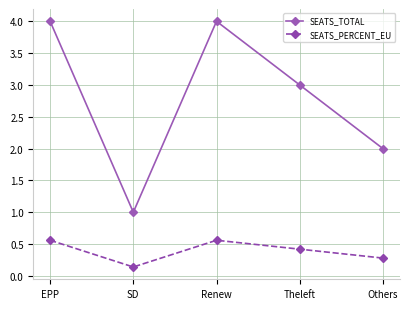

What are all the series names shown in the legend?

SEATS_TOTAL, SEATS_PERCENT_EU